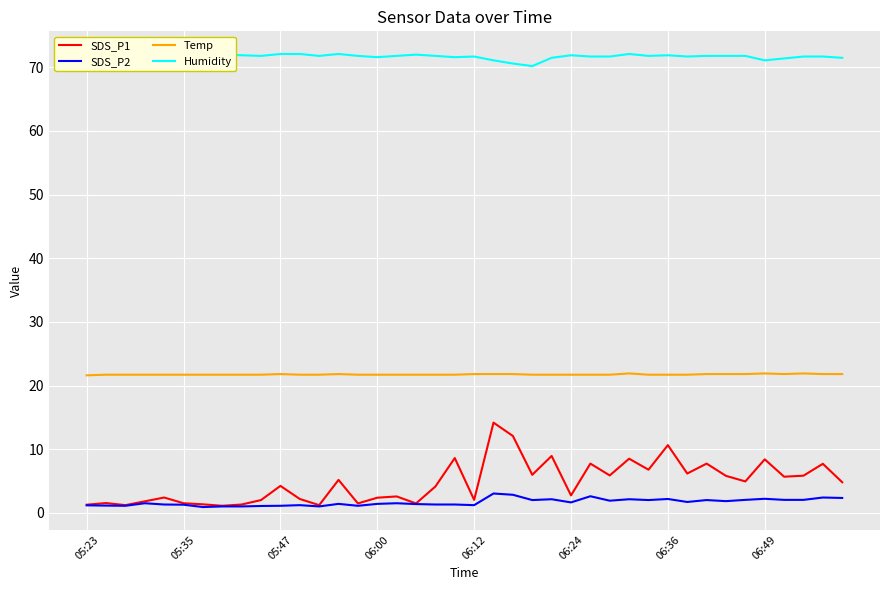

True or false: Temp and SDS_P2 cross at least once.

False